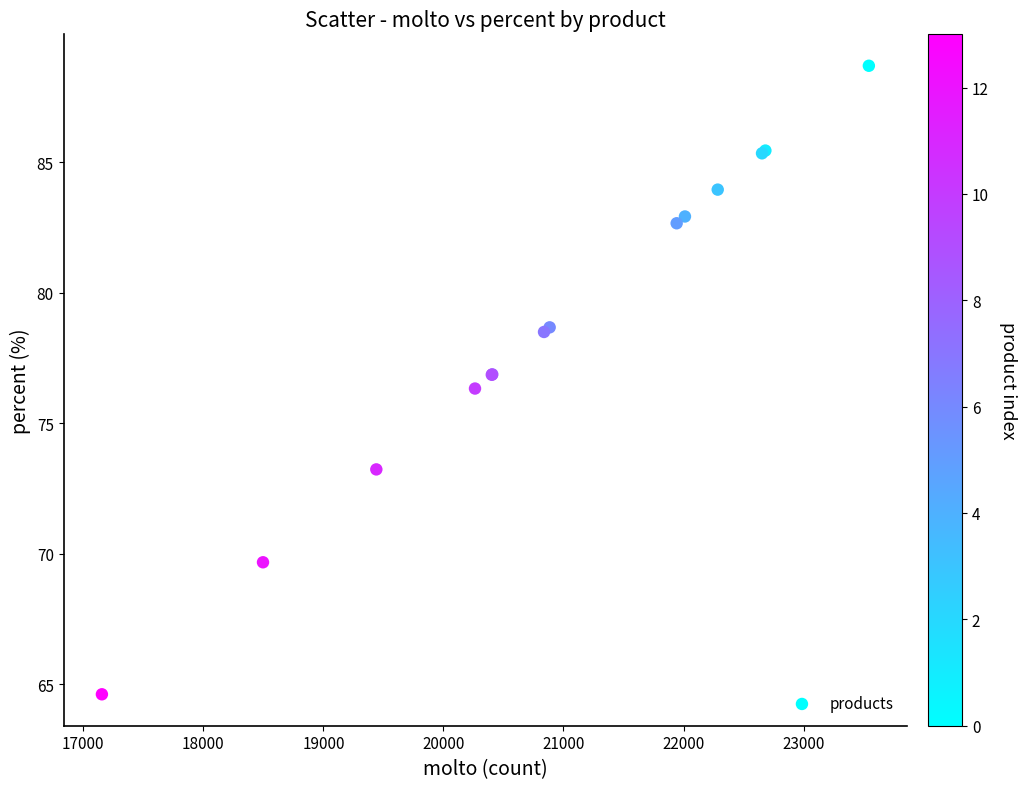

What Y value in the scatter plot is closest to 76?

76.3